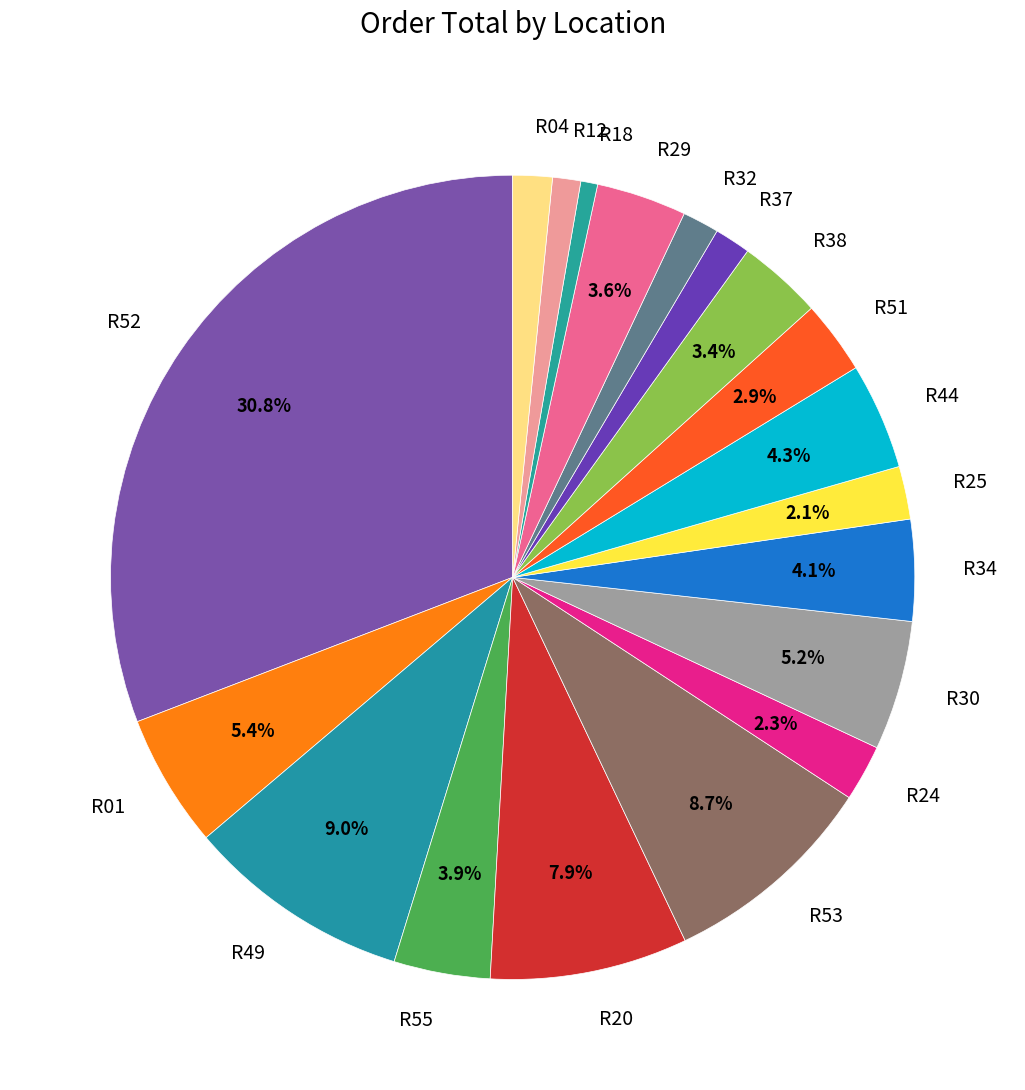

To the nearest percent, what is the average slice percentage?

5%